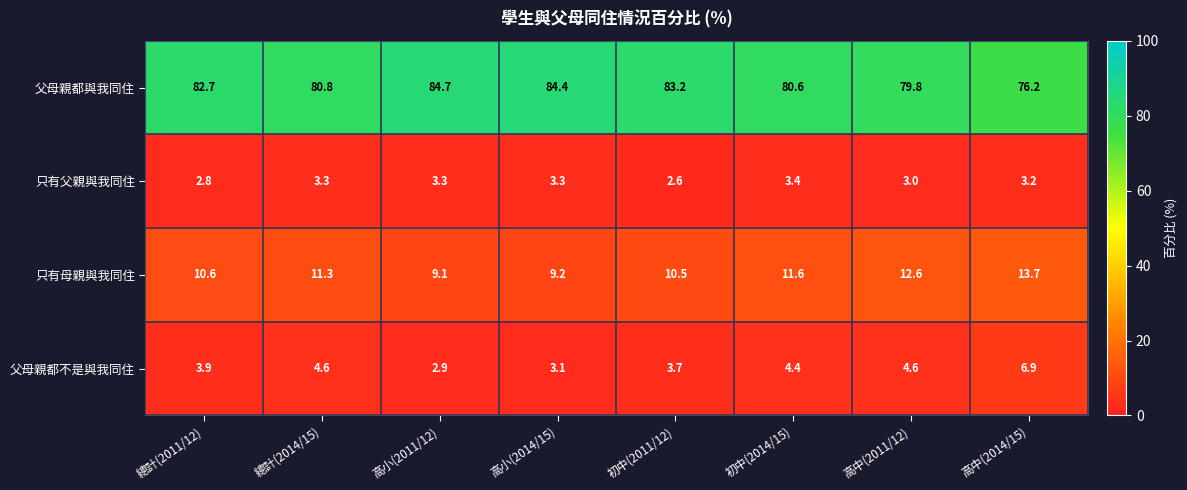

List the series in order of their peak value, lowest first.

只有父親與我同住, 父母親都不是與我同住, 只有母親與我同住, 父母親都與我同住